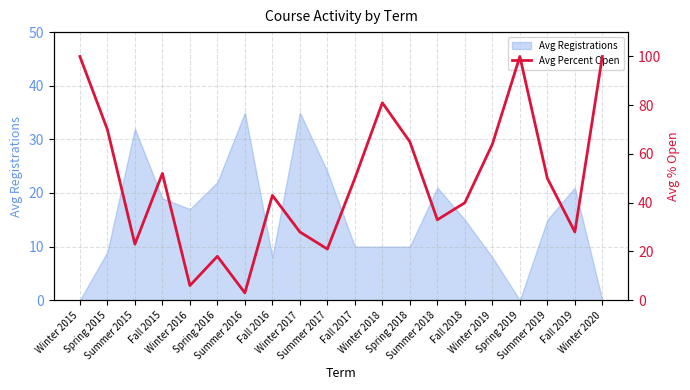

How many points are higher than both their immediate neighbors (excluding endpoints)?

5